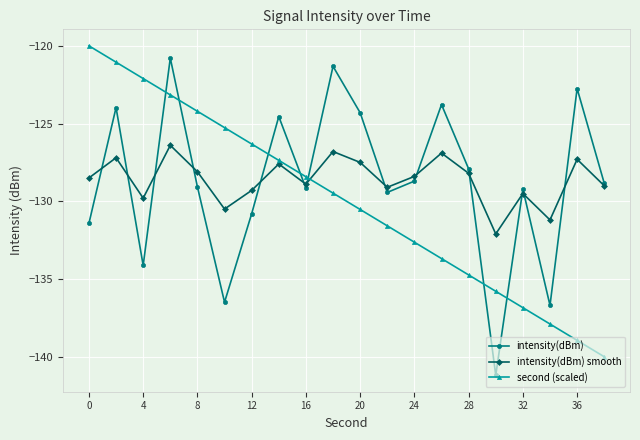

True or false: intensity(dBm) has more than 0 points higher than both neighbors.

True